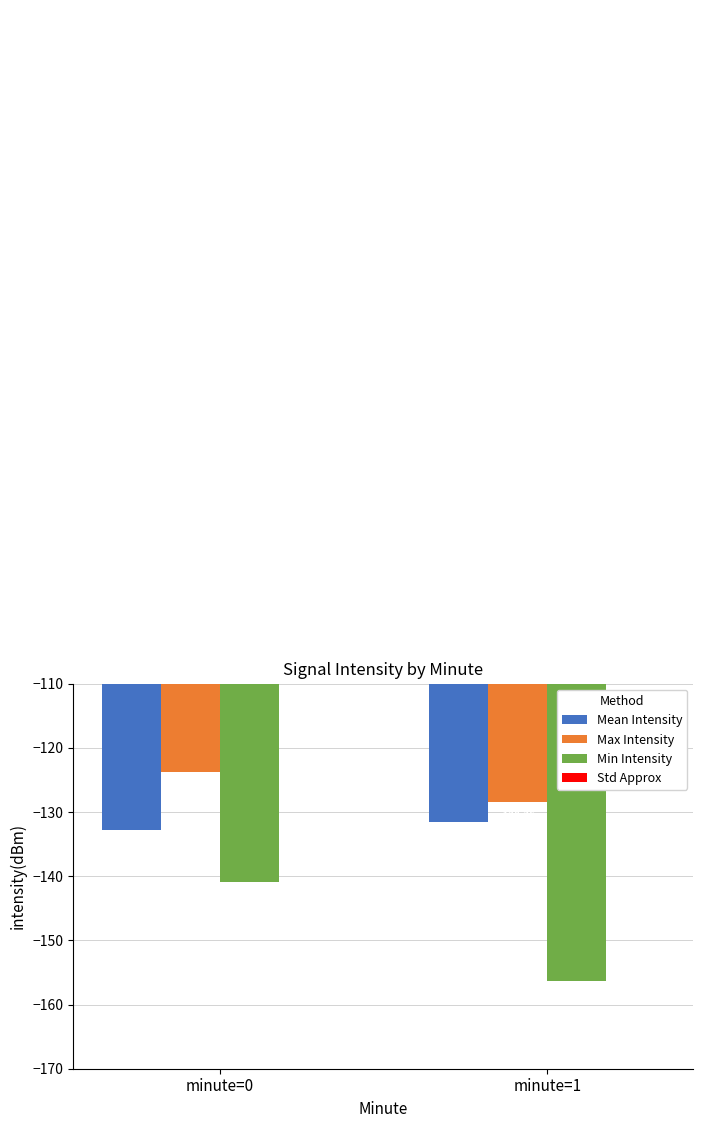

Which series has the largest range (max minus min)?

Min Intensity